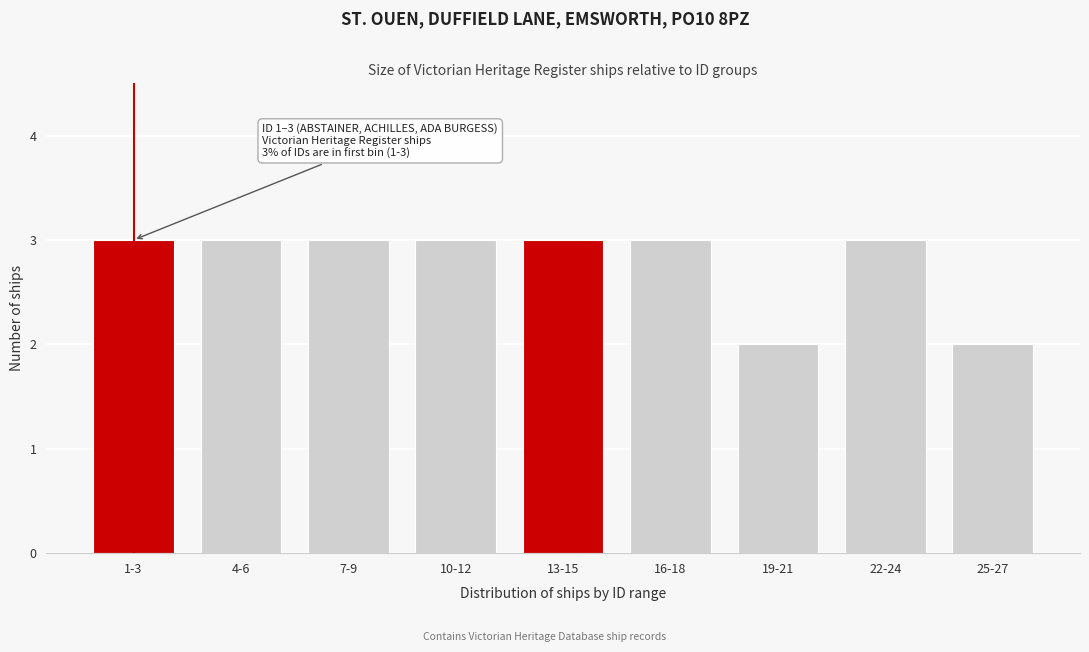

Reading right to left, what are all the values shown in this chart?

25-27=2	22-24=3	19-21=2	16-18=3	13-15=3	10-12=3	7-9=3	4-6=3	1-3=3